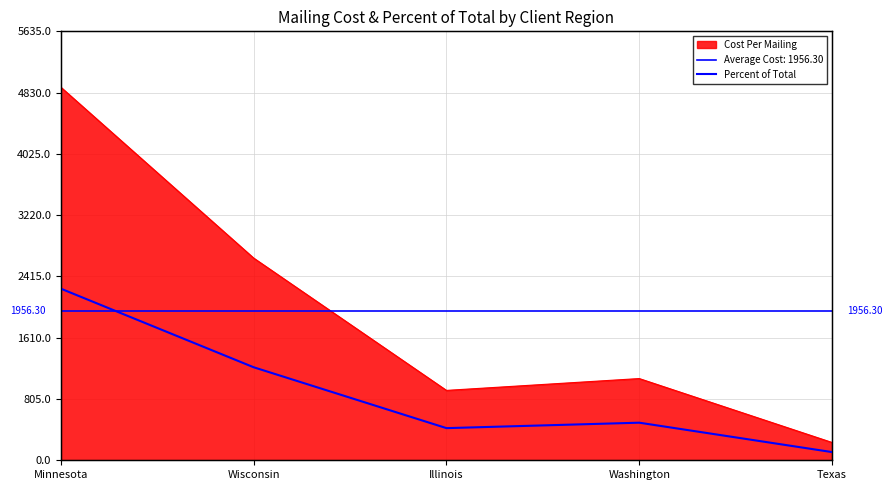

The value at Wisconsin is 0.3. True or false?

True